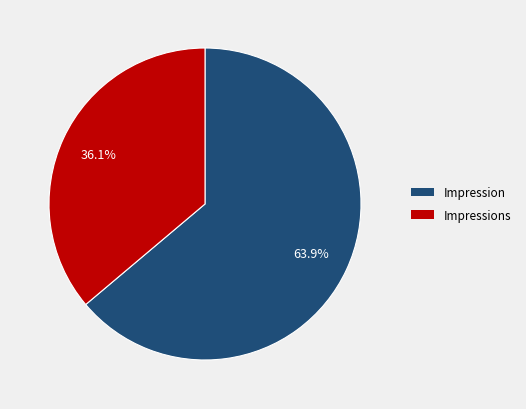

Is there a majority slice in this chart?

Yes